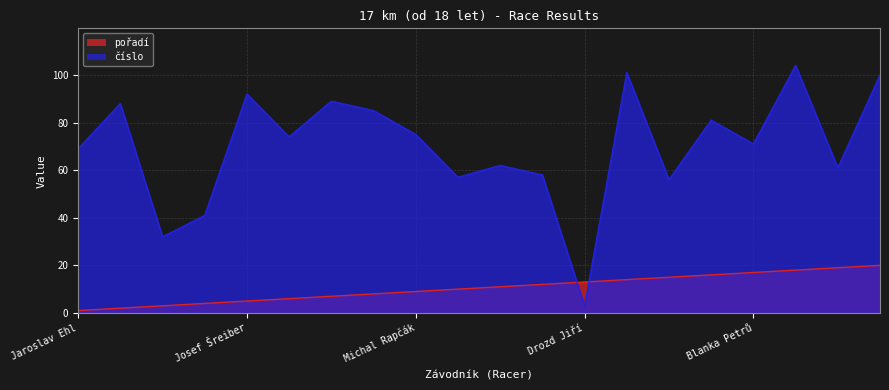

What is the lowest value of the číslo series?

3